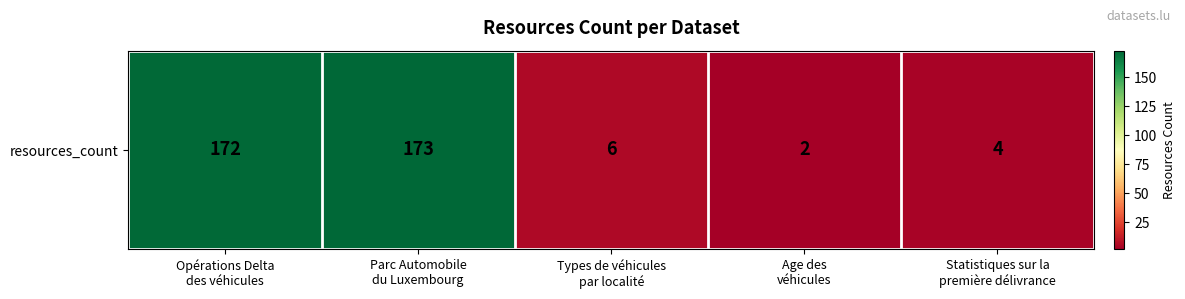

What is the minimum value shown in the chart?

2